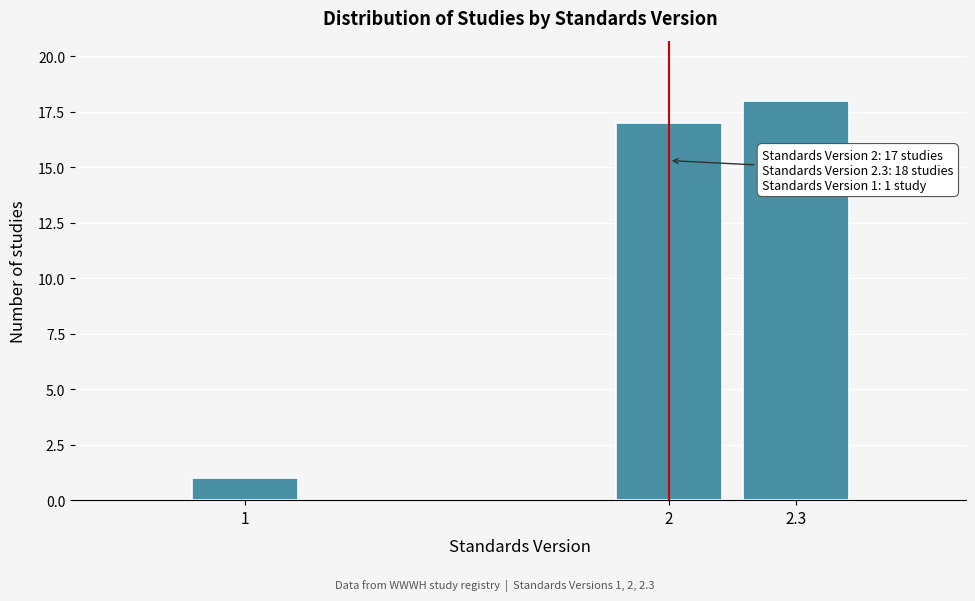

Reading left to right, what are all the values shown in this chart?

1	17	18